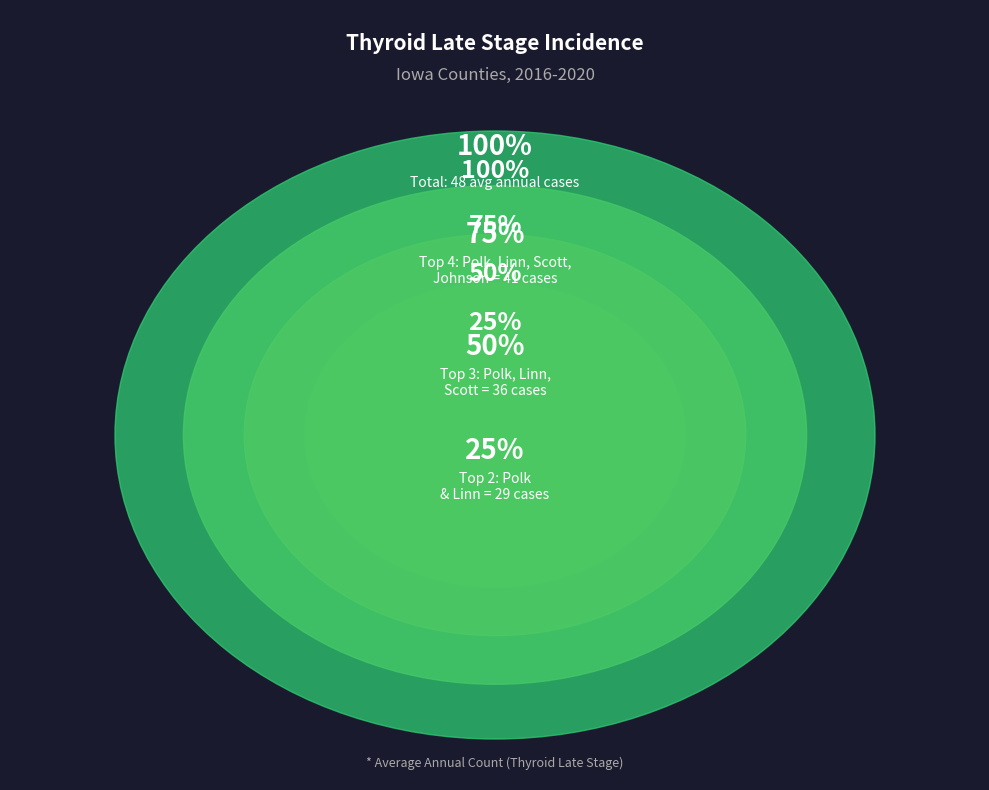

Combined, do Polk County and Dubuque County account for over 50%?

No